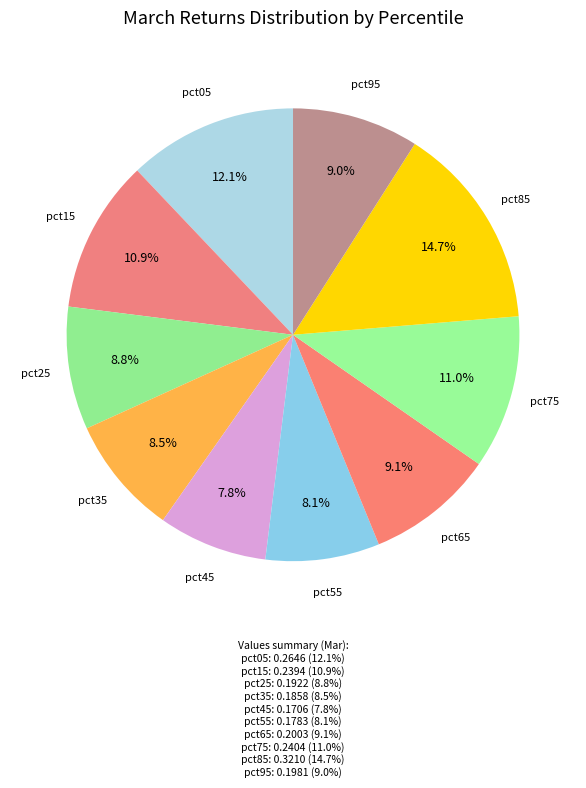

To the nearest percent, what portion does pct95 represent?

9%